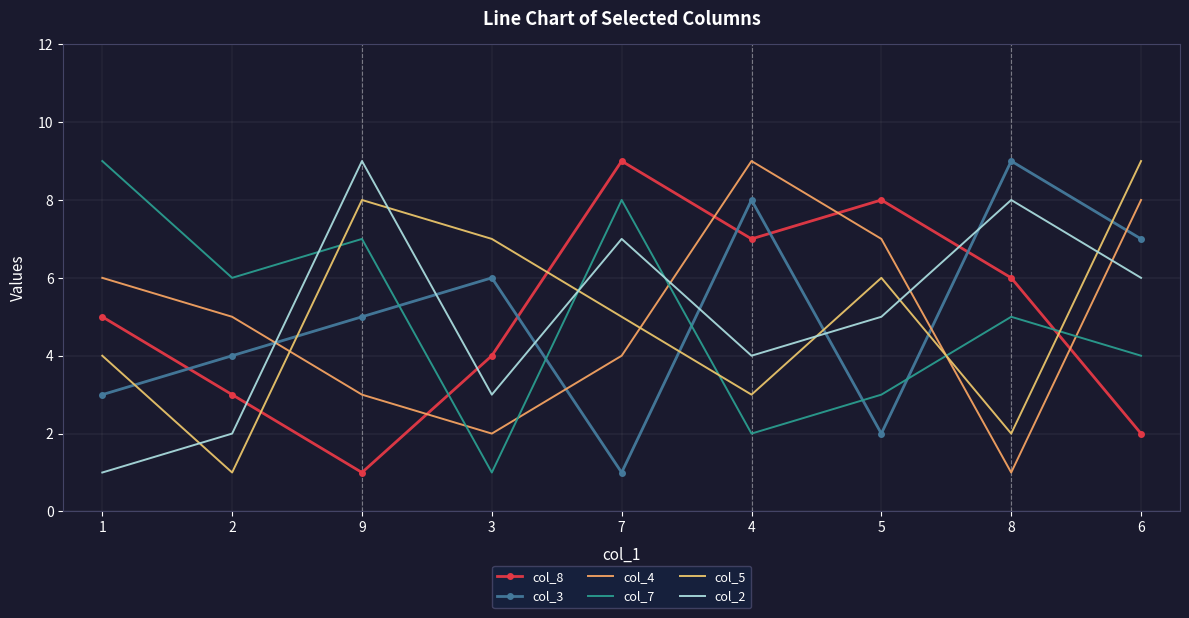

Is it true that col_4 equals 1 at 3?

False